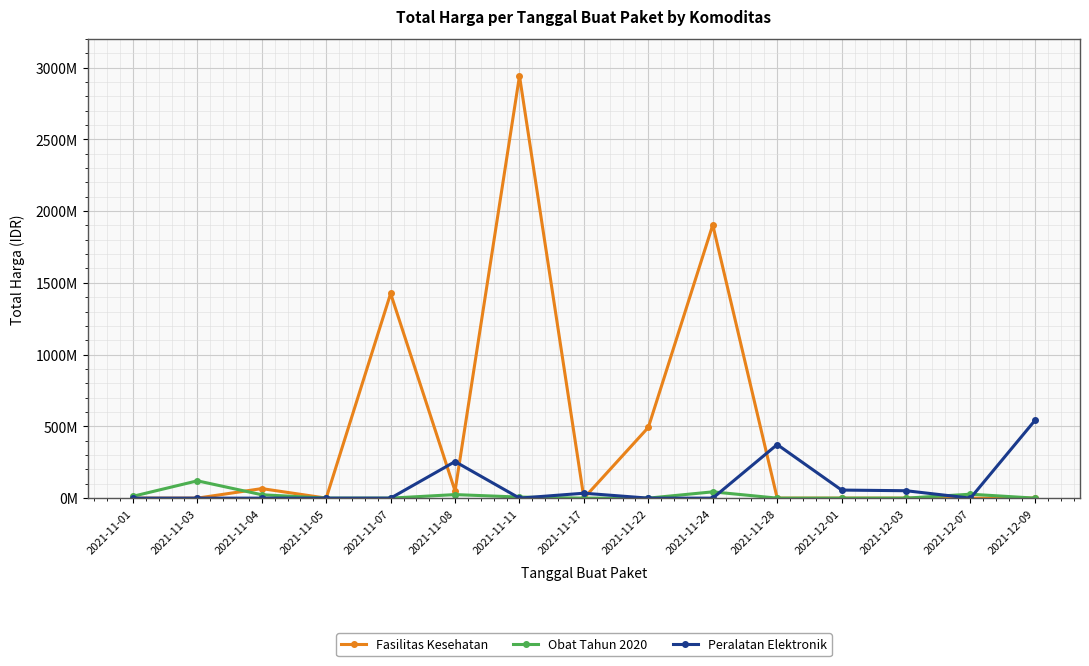

True or false: Peralatan Elektronik has a value of 222549950 at 2021-11-22.

False